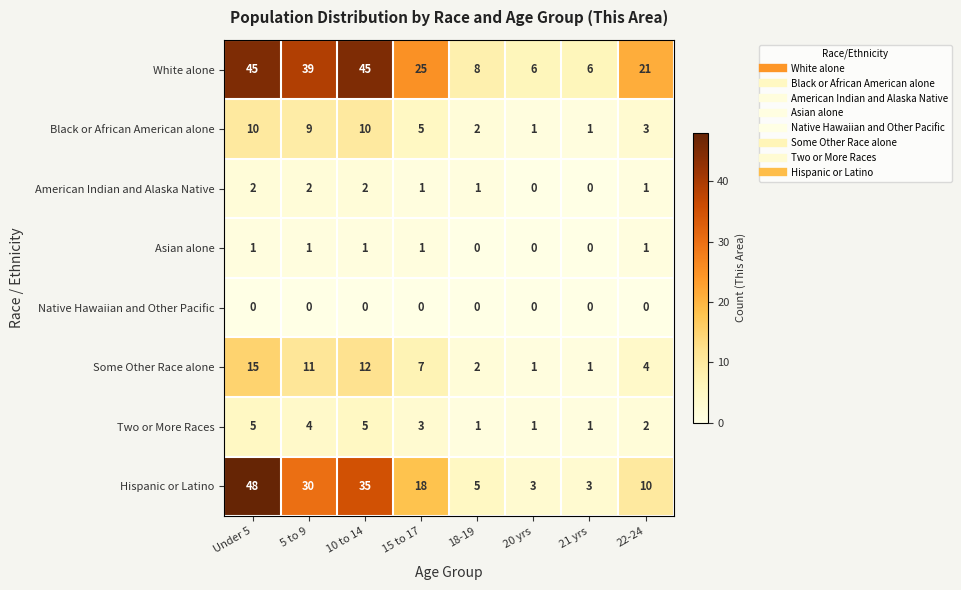

Is it true that Asian alone equals 1 at 5 to 9?

True